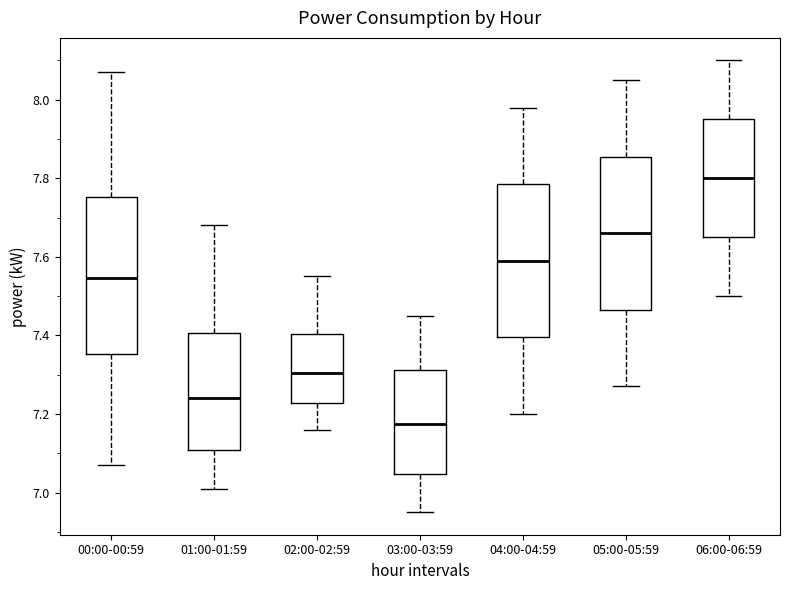

Reading left to right, read every box against the y-axis: the position of its median line, the range the box covers, and the ends of its whiskers. The values are not printed on the chart, so give them approximately, as read against the axis.

00:00-00:59: median 7.54, box 7.36 to 7.76, whiskers 7.08 to 8.08
01:00-01:59: median 7.24, box 7.10 to 7.40, whiskers 7.02 to 7.68
02:00-02:59: median 7.30, box 7.22 to 7.40, whiskers 7.16 to 7.56
03:00-03:59: median 7.18, box 7.04 to 7.32, whiskers 6.96 to 7.46
04:00-04:59: median 7.60, box 7.40 to 7.78, whiskers 7.20 to 7.98
05:00-05:59: median 7.66, box 7.46 to 7.86, whiskers 7.28 to 8.06
06:00-06:59: median 7.80, box 7.66 to 7.96, whiskers 7.50 to 8.10